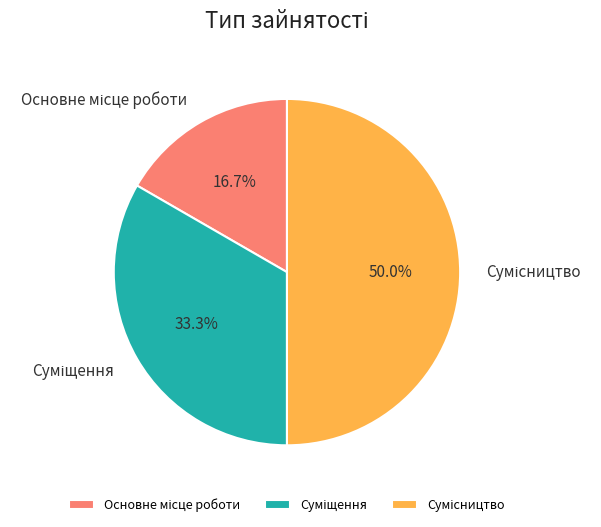

Rank the categories by value from highest to lowest.

Сумісництво, Суміщення, Основне місце роботи